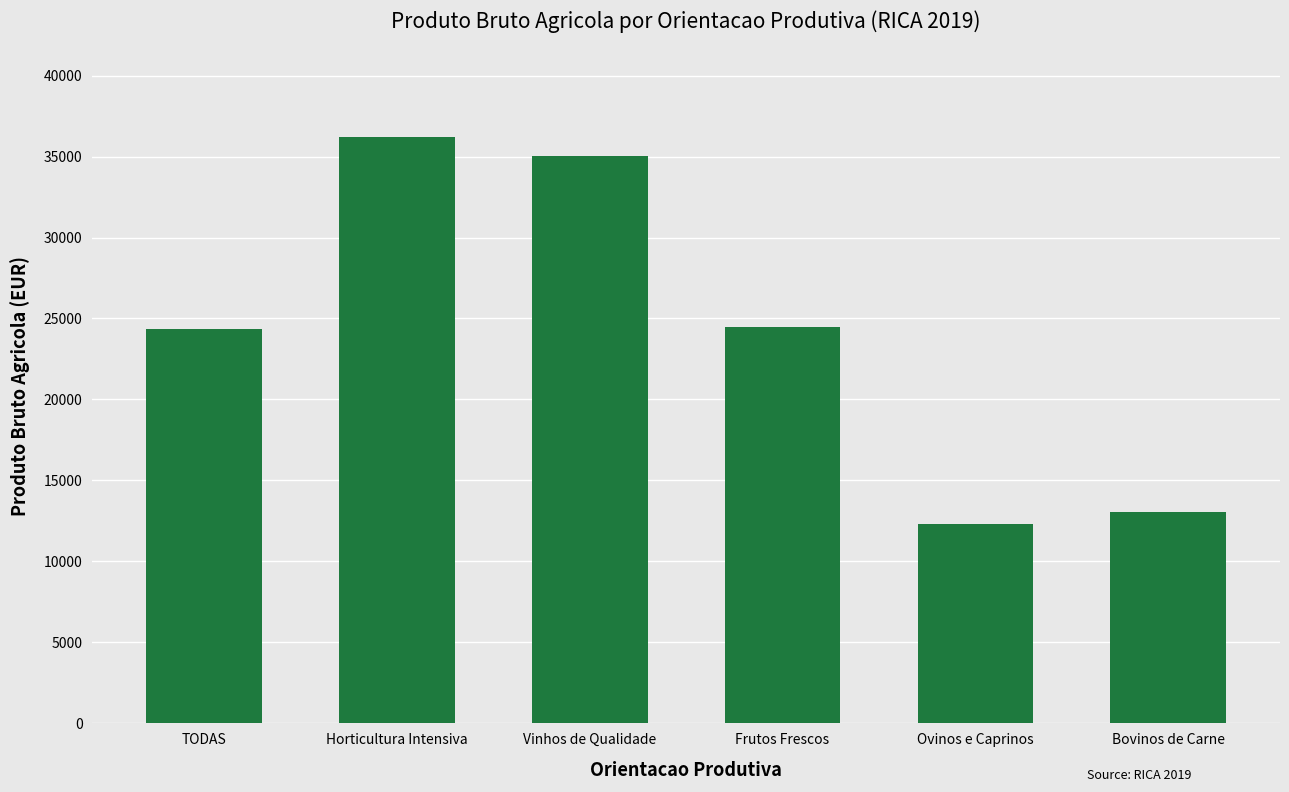

True or false: the data shows 24482.5 at Frutos Frescos.

True